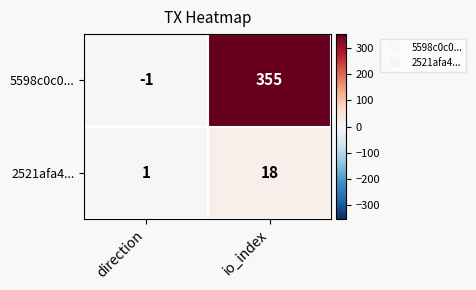

What is the total value across all series at io_index?

373